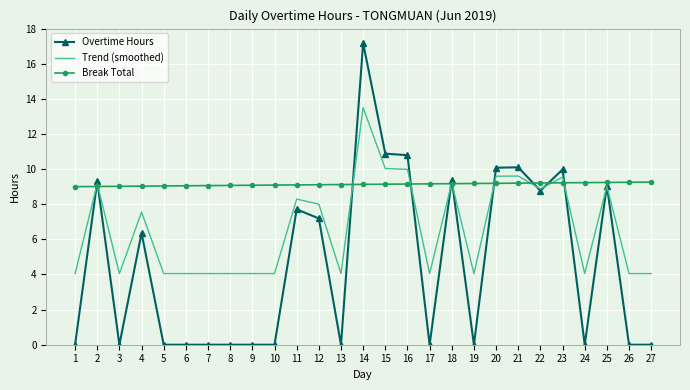

Where is the first local minimum for Overtime Hours?

3